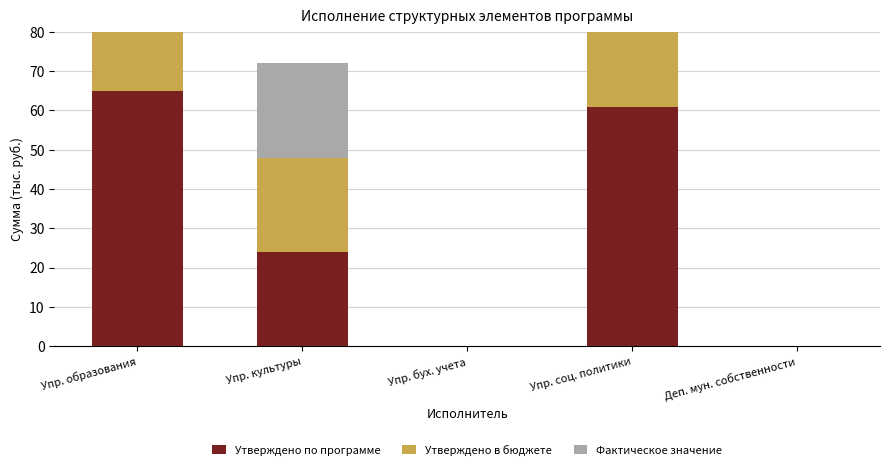

Reading left to right, what are all the values shown in this chart?

Утверждено по программе: Упр. образования=65.0	Упр. культуры=24.0	Упр. бух. учета=0.0	Упр. соц. политики=61.0	Деп. мун. собственности=0.0
Утверждено в бюджете: Упр. образования=65.0	Упр. культуры=24.0	Упр. бух. учета=0.0	Упр. соц. политики=61.0	Деп. мун. собственности=0.0
Фактическое значение: Упр. образования=52.6	Упр. культуры=24.0	Упр. бух. учета=0.0	Упр. соц. политики=16.9	Деп. мун. собственности=0.0